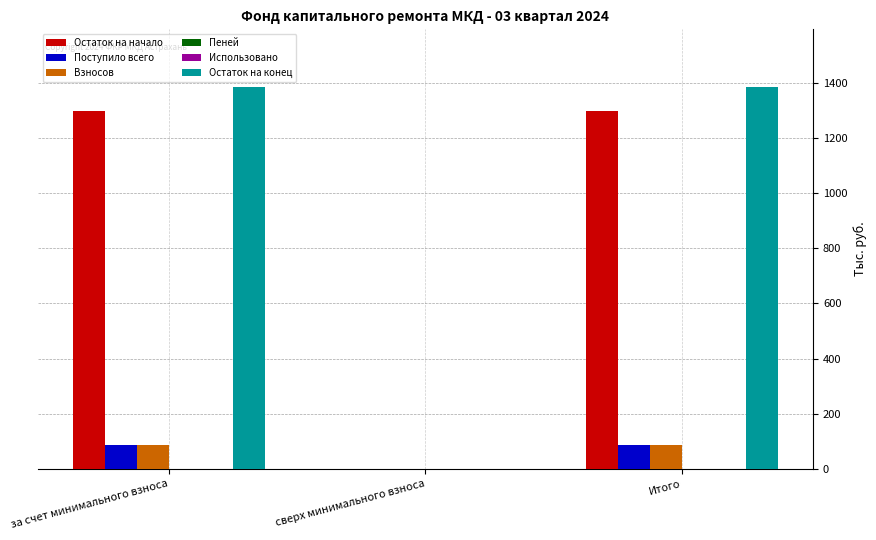

Is the value of Остаток на начало at сверх минимального взноса greater than the value of Остаток на конец at за счет минимального взноса?

No